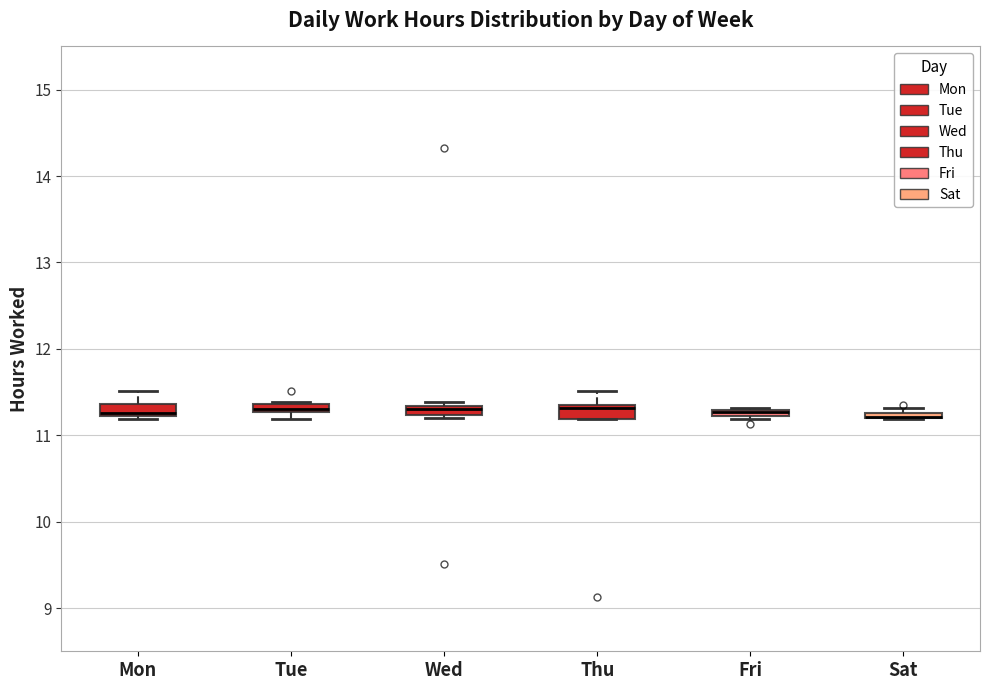

Where is the upper edge of the box for Tue on the y-axis? The values are not printed on the chart, so give them approximately, as read against the axis.

11.4